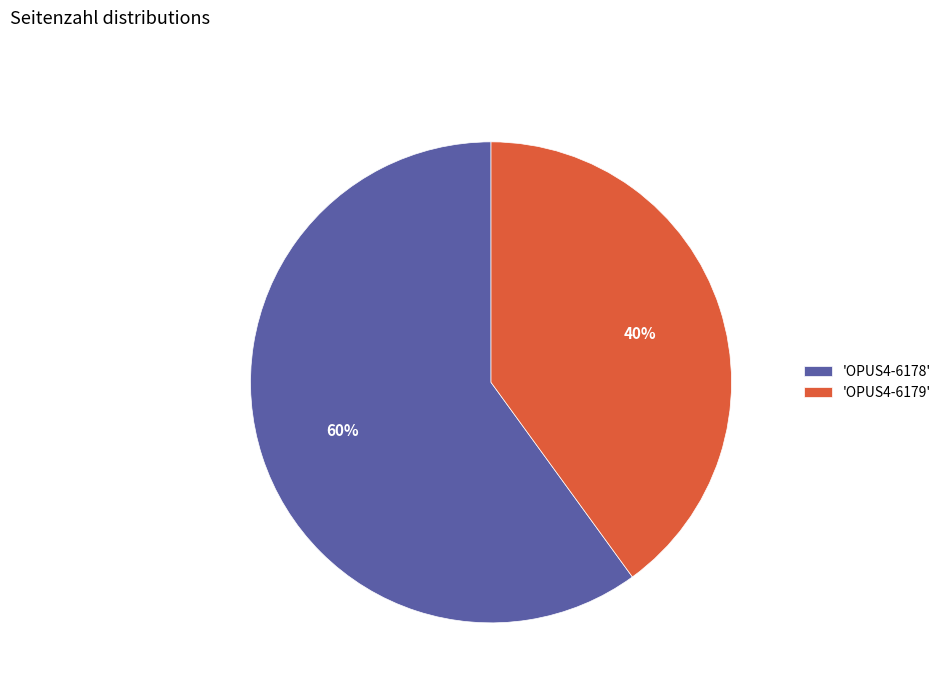

Which category accounts for the majority?

'OPUS4-6178'